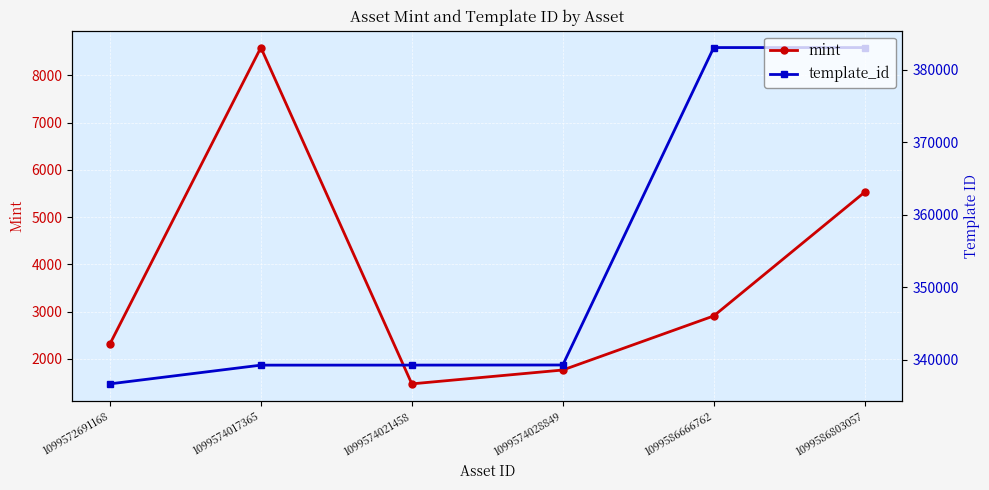

What is the sum of the mint values at 1099574021458 and 1099574028849?

3239